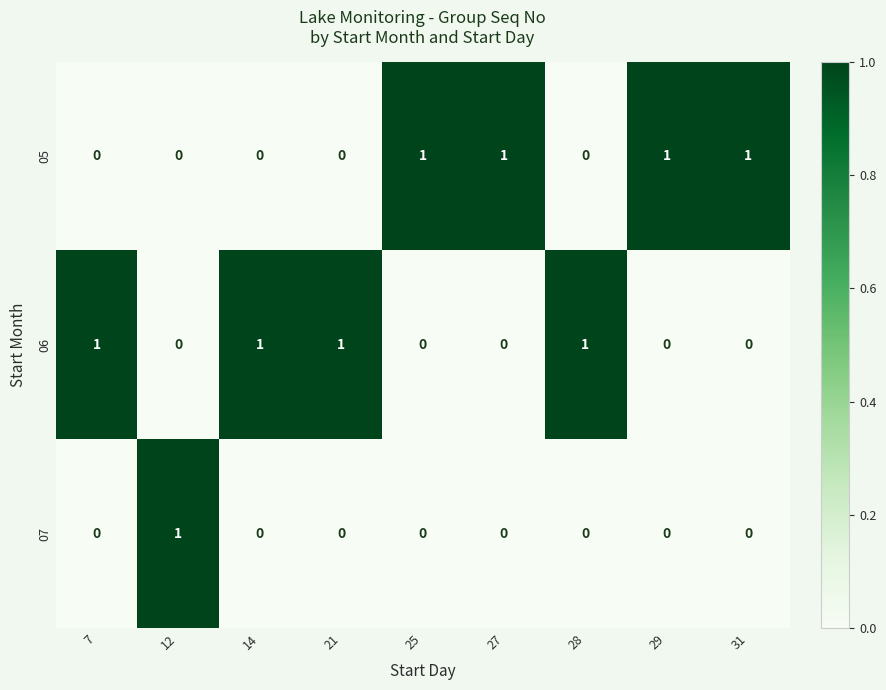

What is the difference between the highest and lowest values at 27?

1